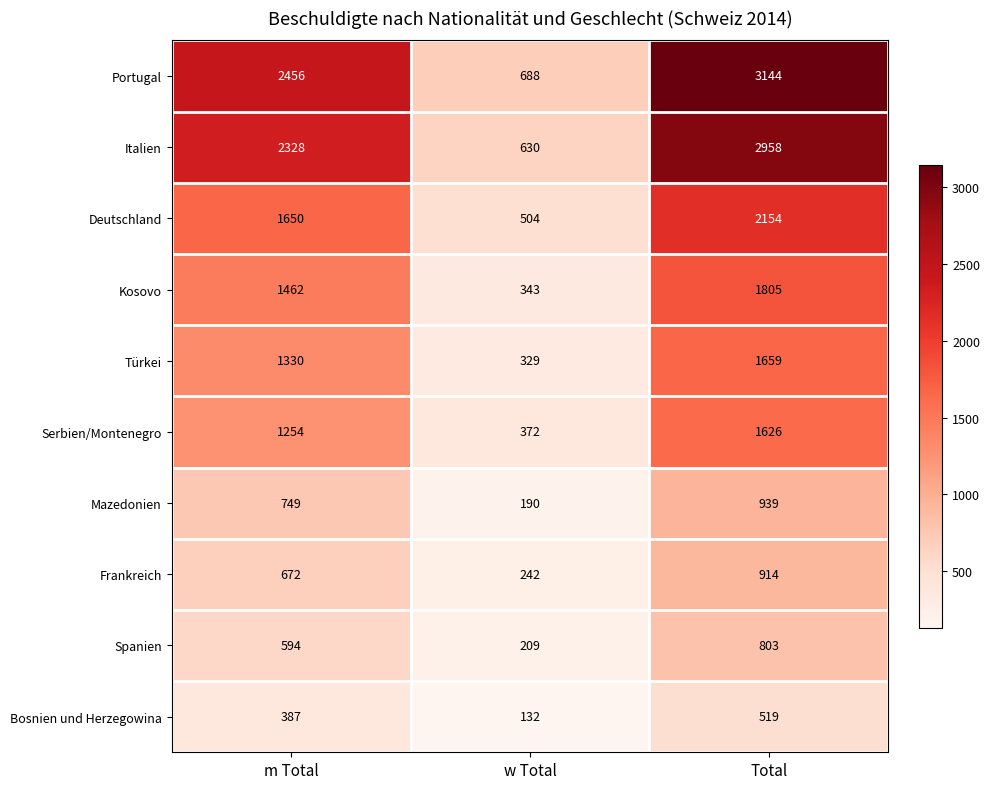

What is the average value of the Portugal series?

2096